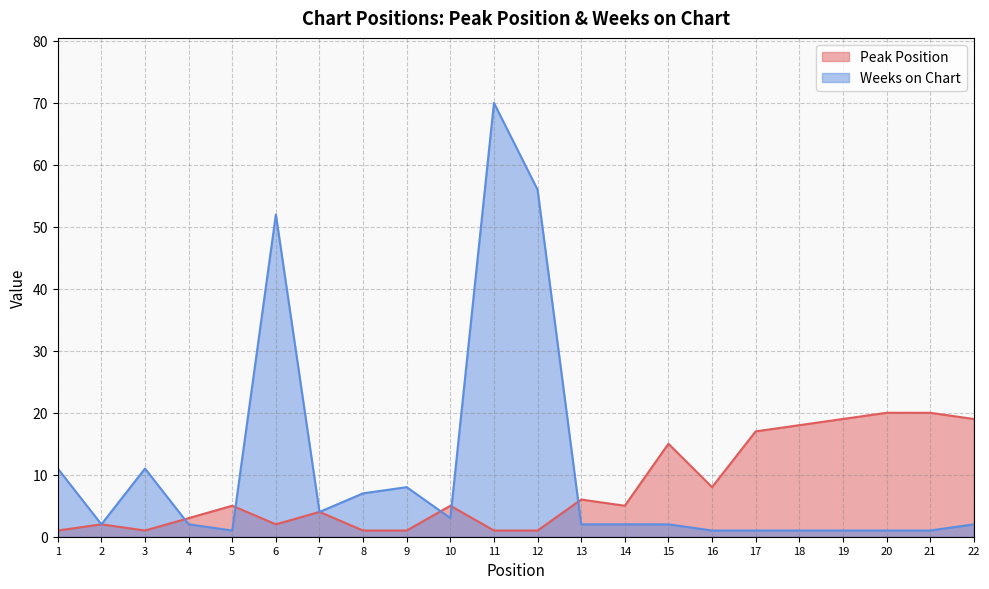

Is it true that Peak Position equals 8 at 16?

True